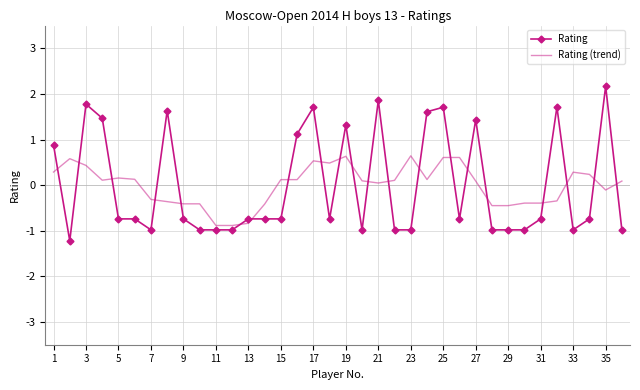

Rank the series by their maximum value, from highest to lowest.

Rating, Rating (trend)